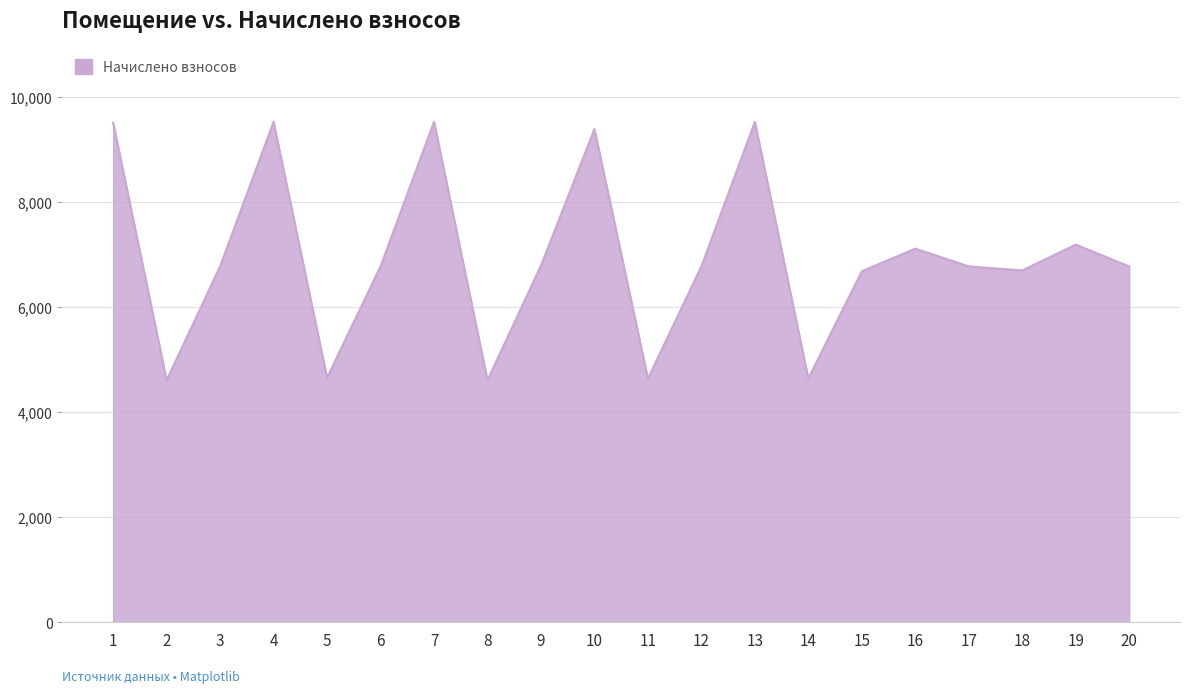

What is the difference between the maximum and minimum values?

4915.2